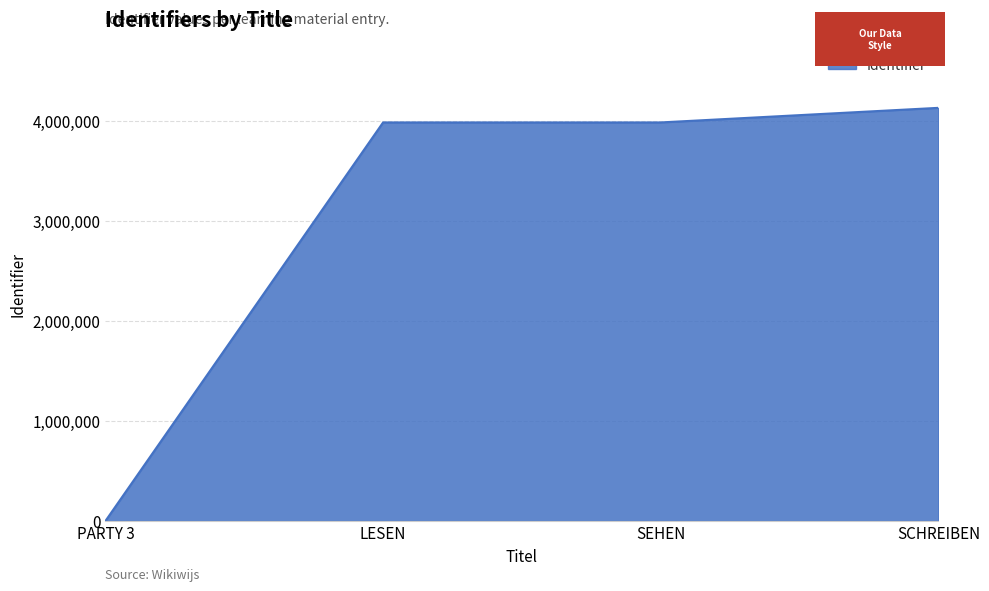

What is the sum of all values?

12092854